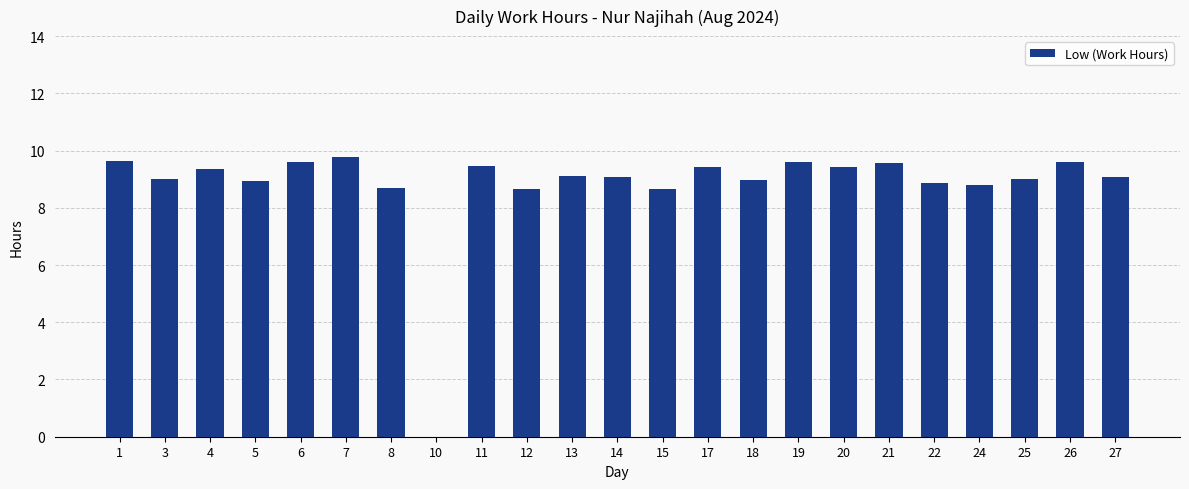

What is the ratio of the value at 13 to the value at 19?

0.9